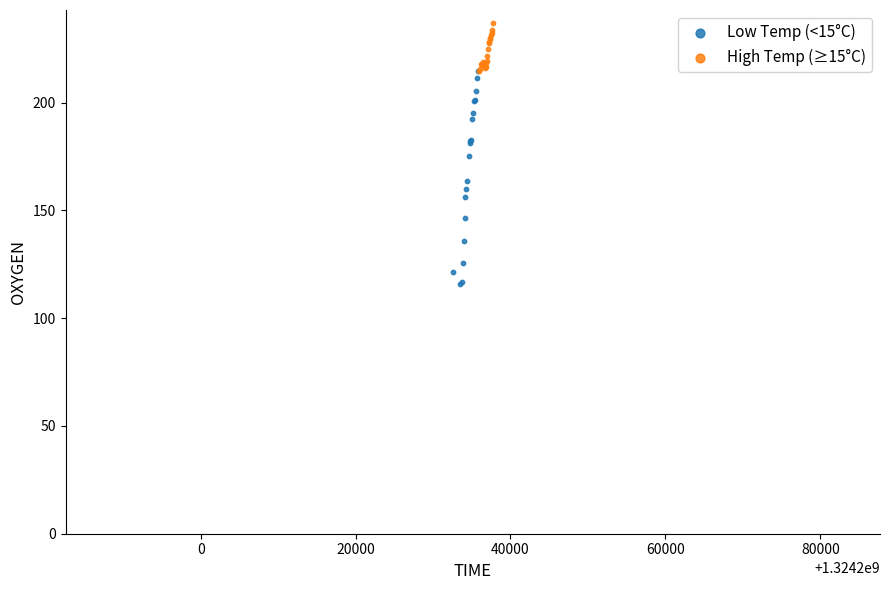

What are all the series names shown in the legend?

Low Temp (<15°C), High Temp (≥15°C)